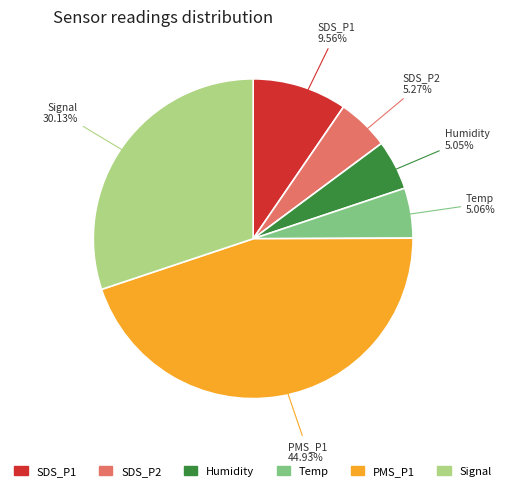

Which has a higher value, Temp or SDS_P1?

SDS_P1